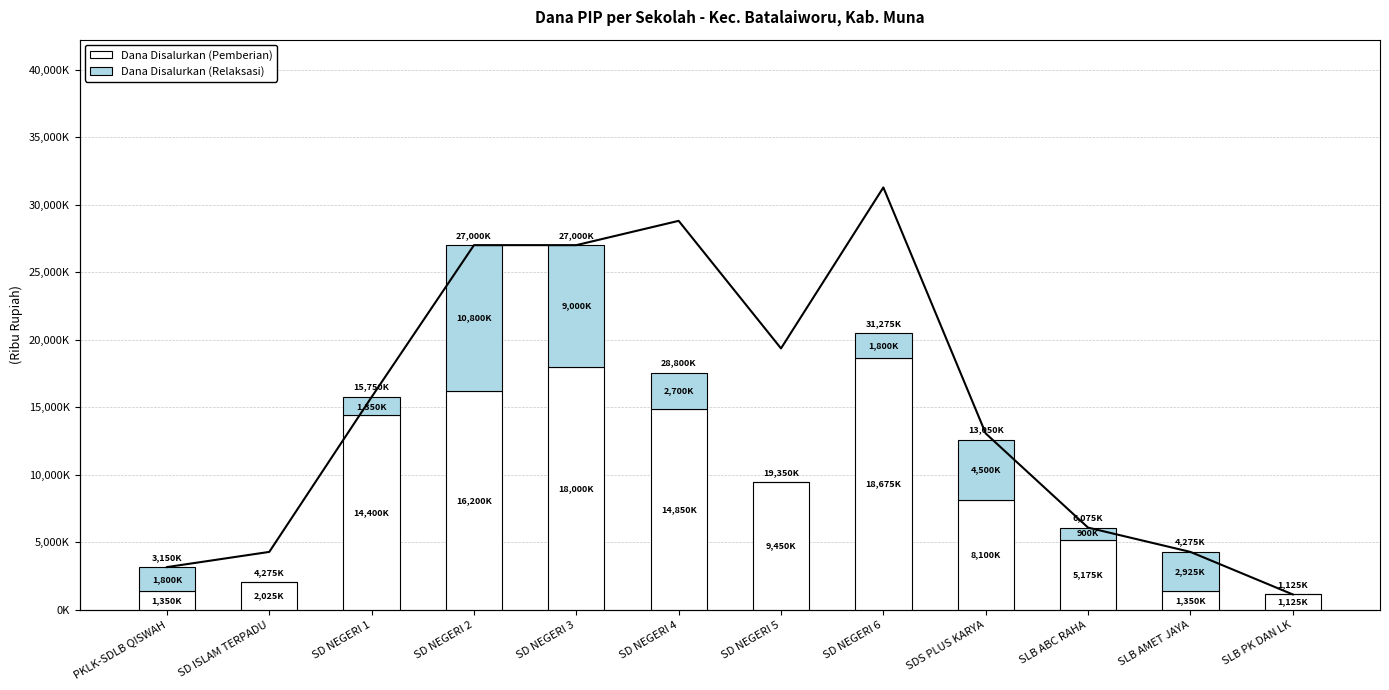

What is the greatest value displayed?

31275000